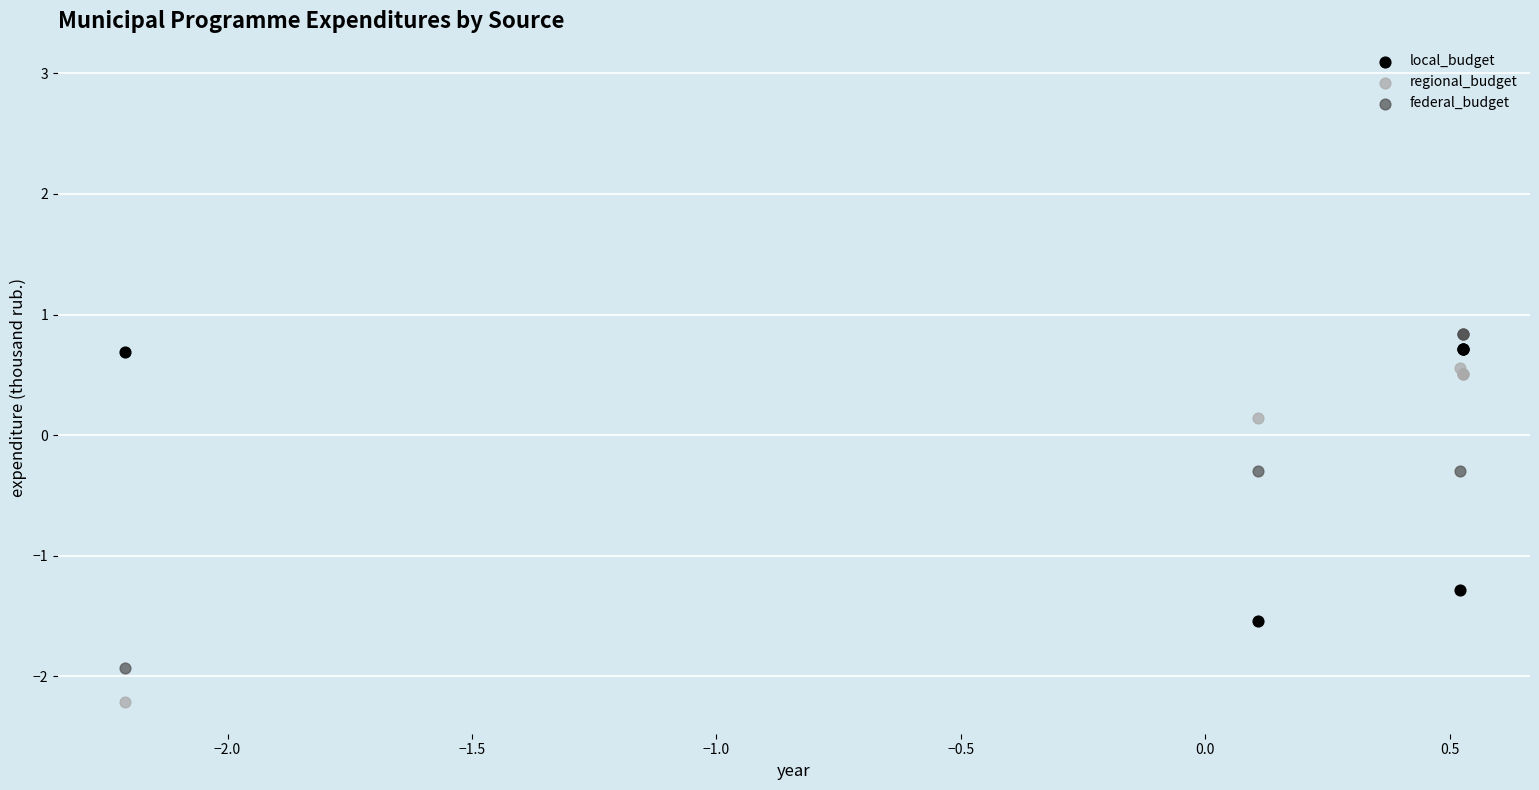

In the federal_budget series, what Y value is closest to 0?

-0.3